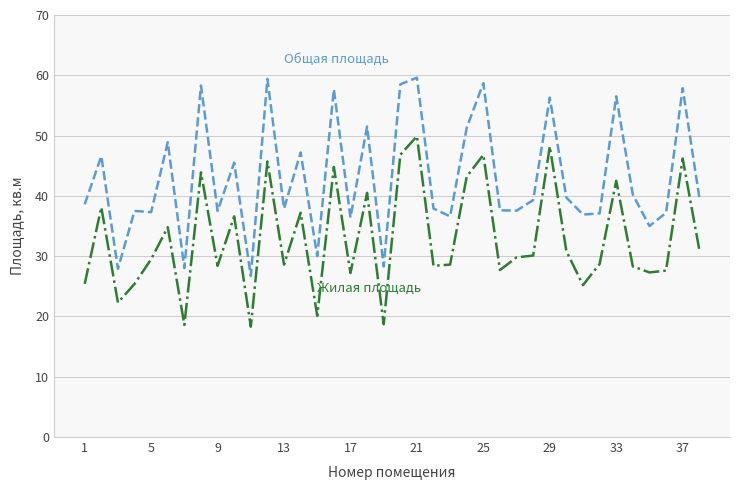

What is the greatest value displayed?

59.6